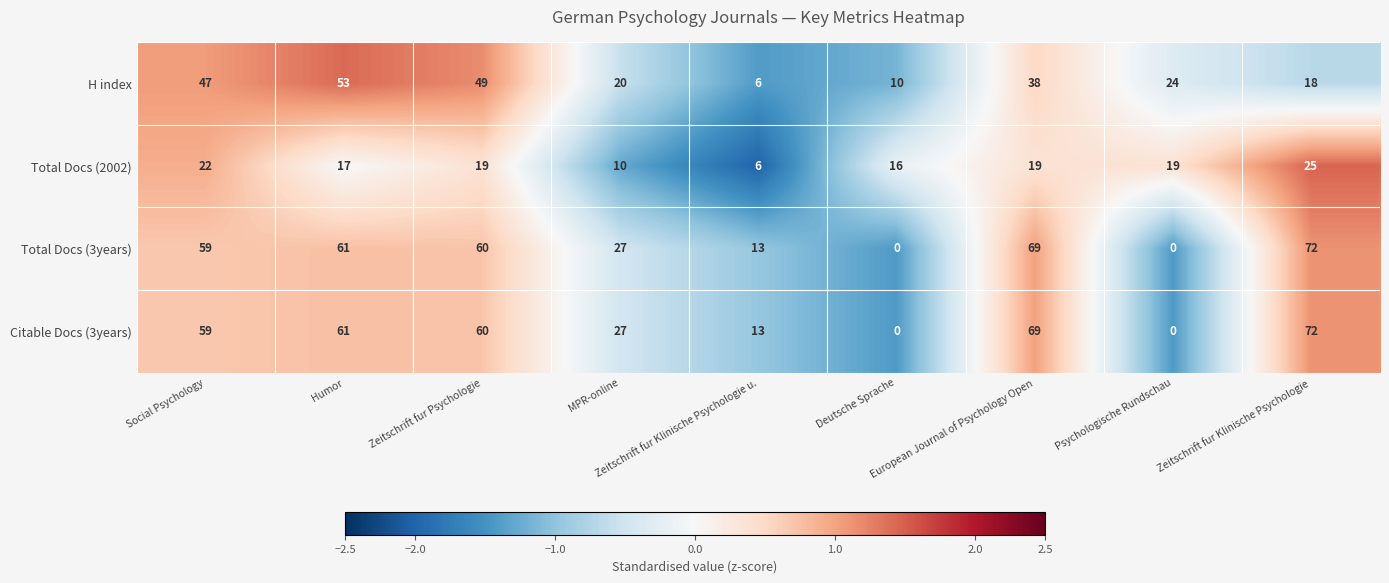

What is the greatest value displayed?

72